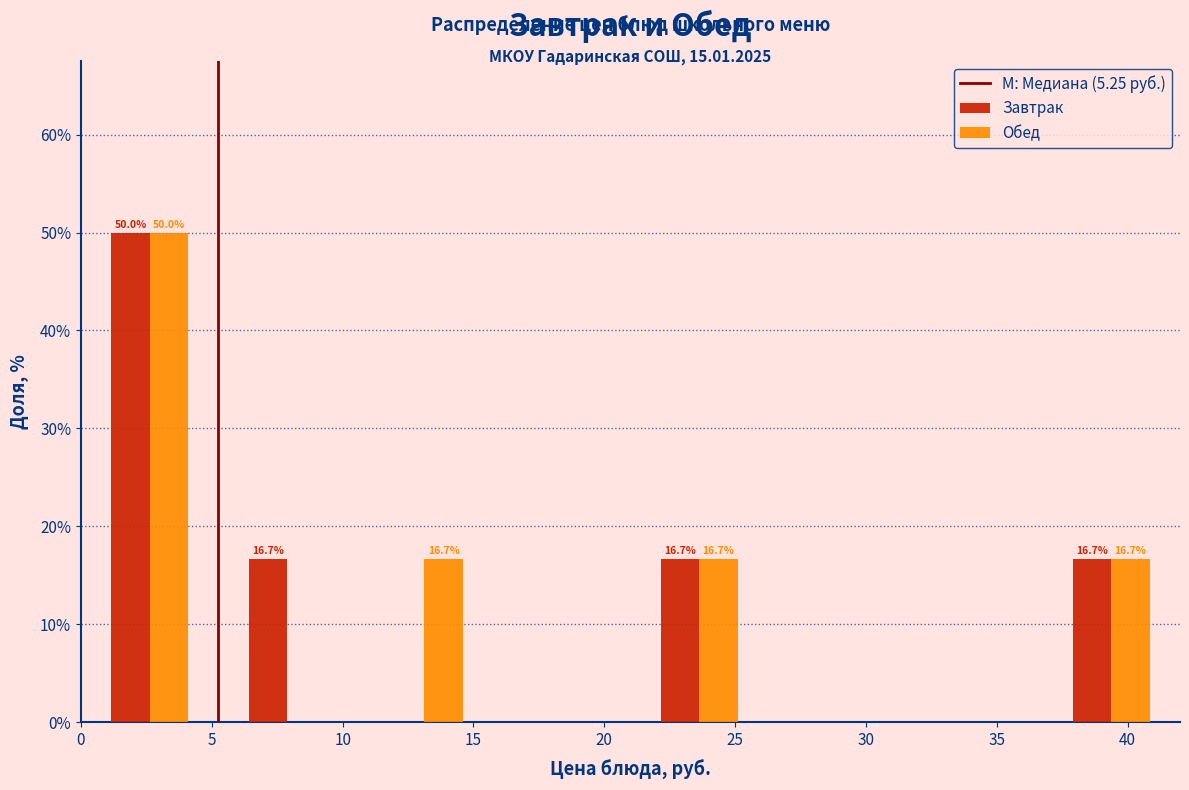

In the Завтрак series, which range on the x-axis has the tallest bar?

0.00 to 5.25